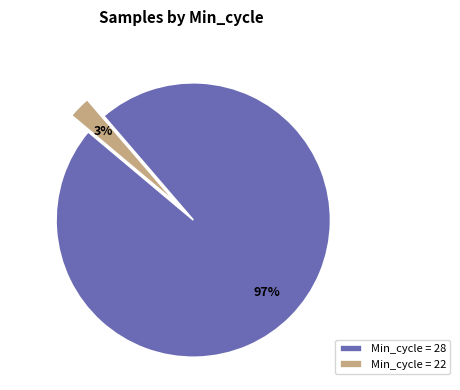

Do Min_cycle = 28 and Min_cycle = 22 together represent more than half of the pie?

Yes